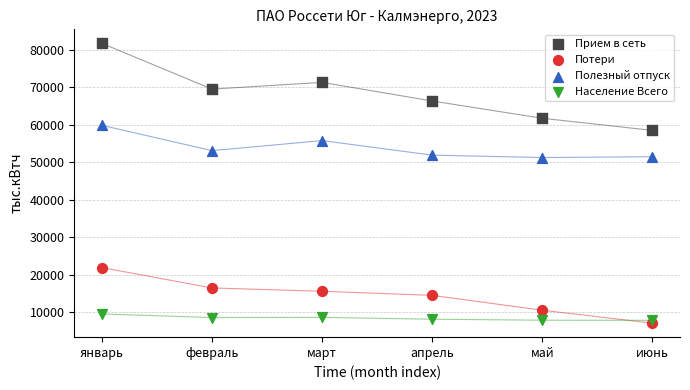

Which series contains the lowest Y value?

Потери